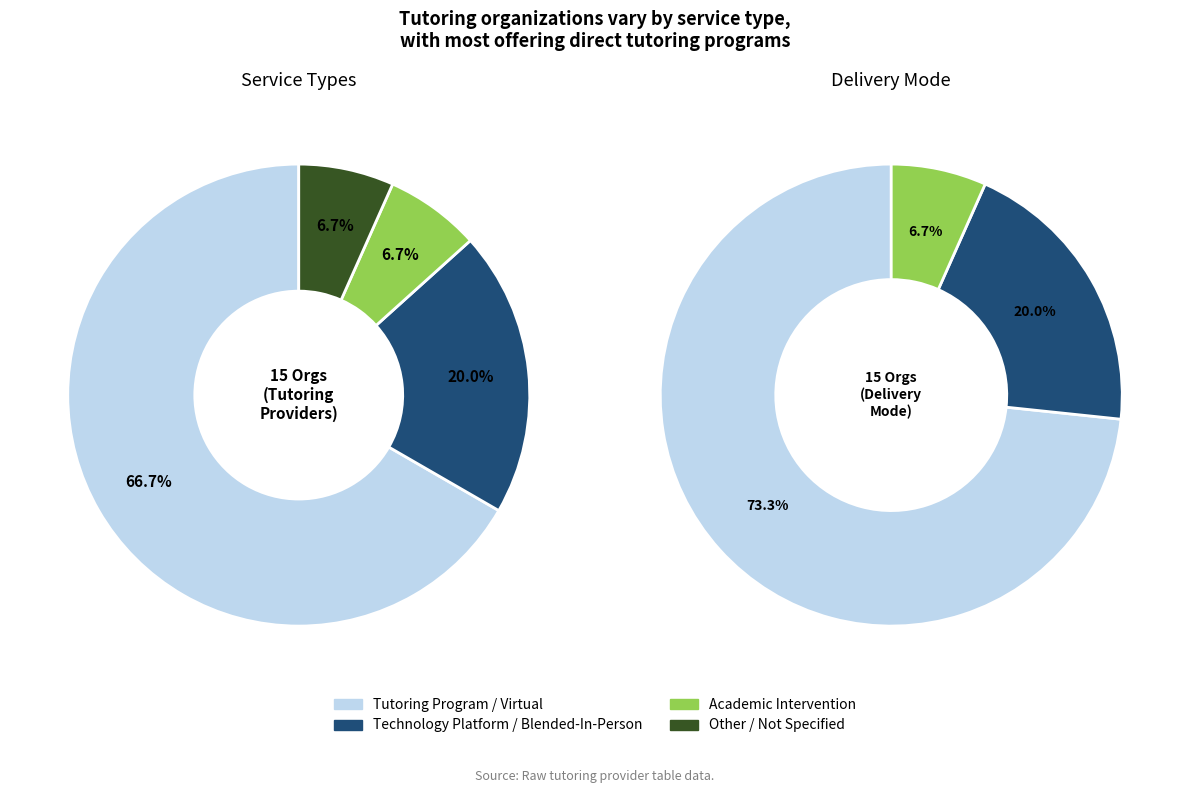

What is the majority slice?

Tutoring Program